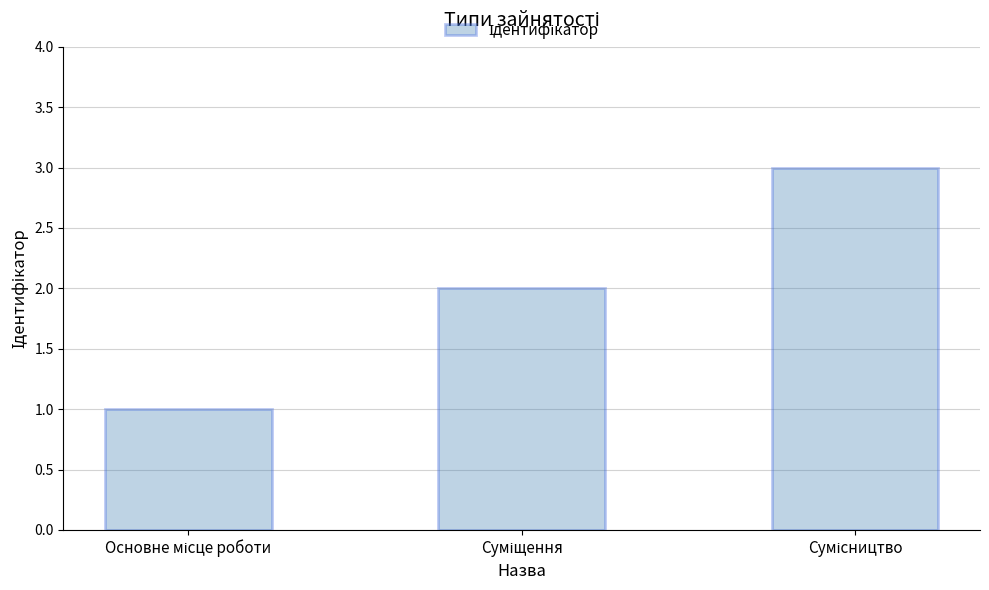

What is the greatest value displayed?

3